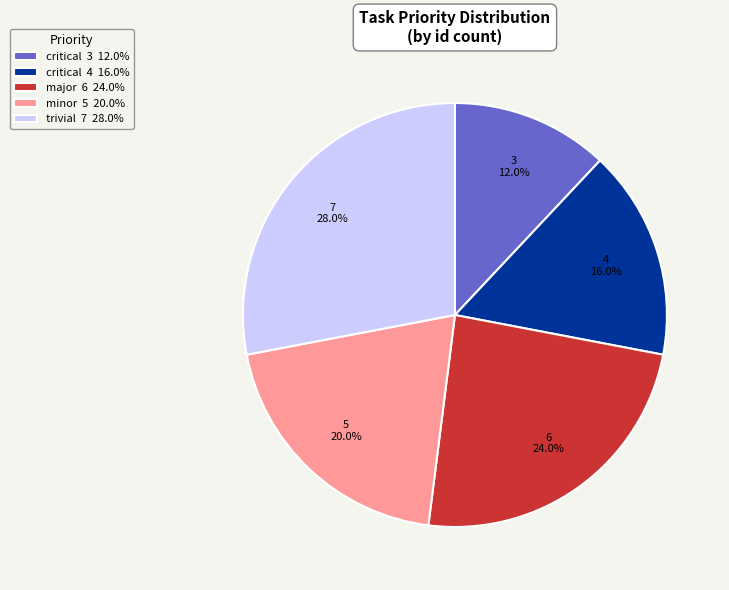

To the nearest percent, what is the average slice percentage?

20%